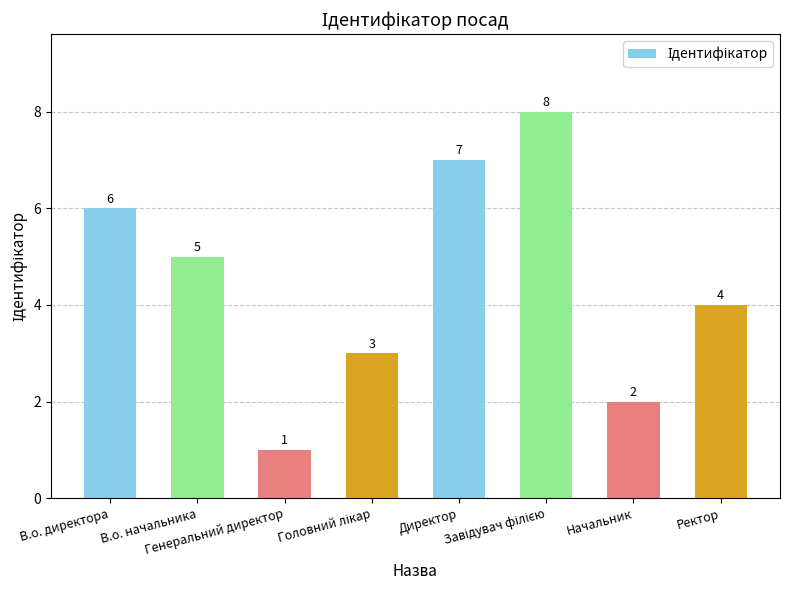

How many bars are there in total?

8